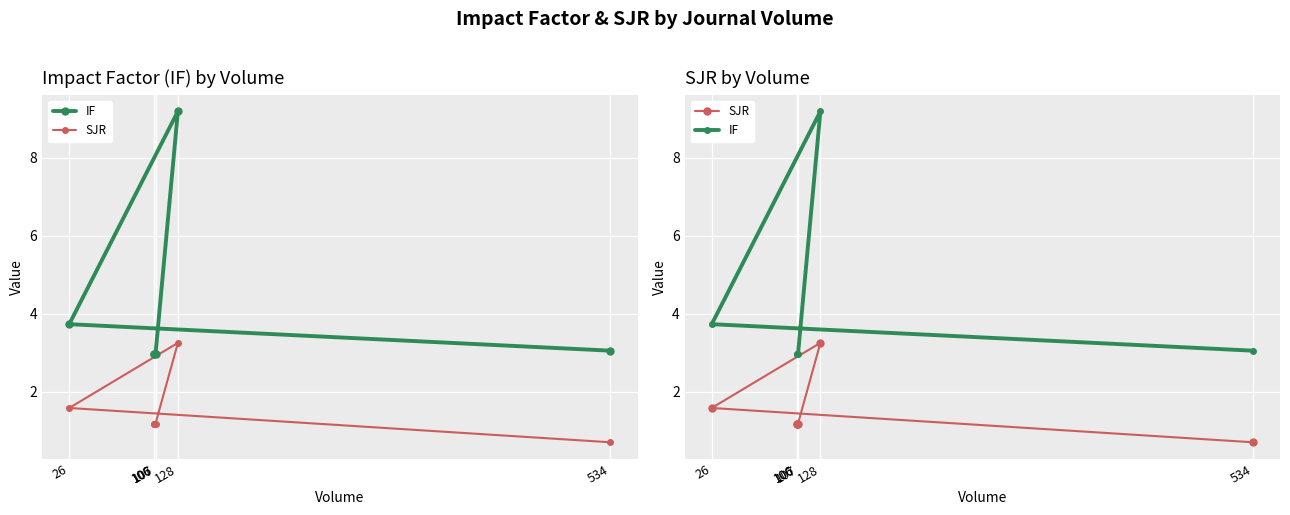

Reading left to right, transcribe all the data shown in this chart.

IF: 3.0	3.0	3.0	9.2	3.7	3.0
SJR: 1.2	1.2	1.2	3.2	1.6	0.7